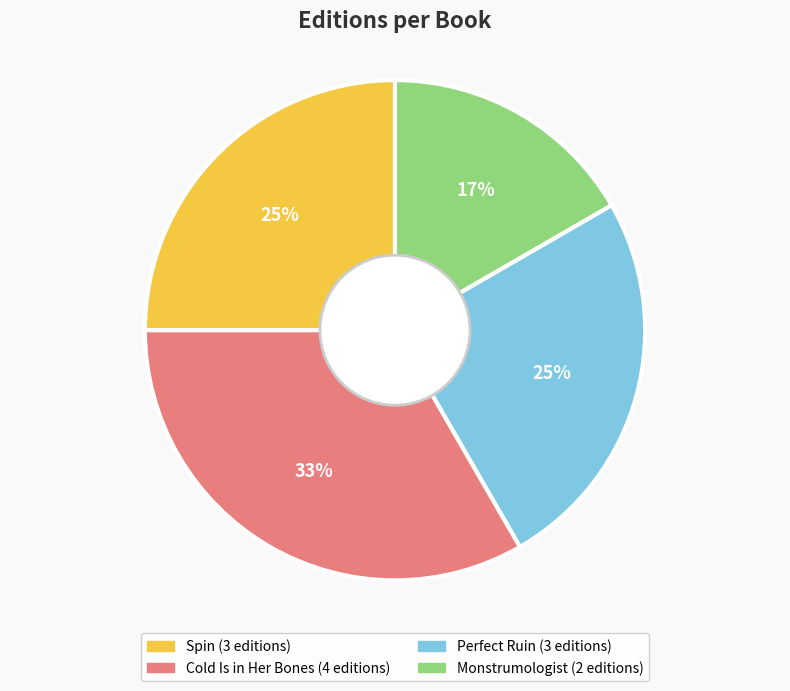

Which category has the smallest portion of the pie?

Monstrumologist (2 editions)